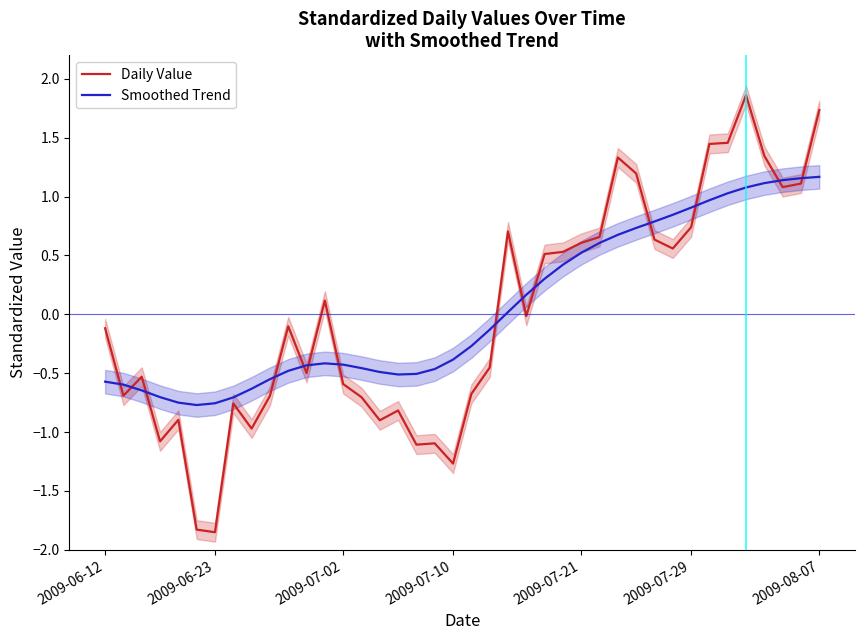

True or false: Smoothed Trend and Daily Value intersect in this chart.

True